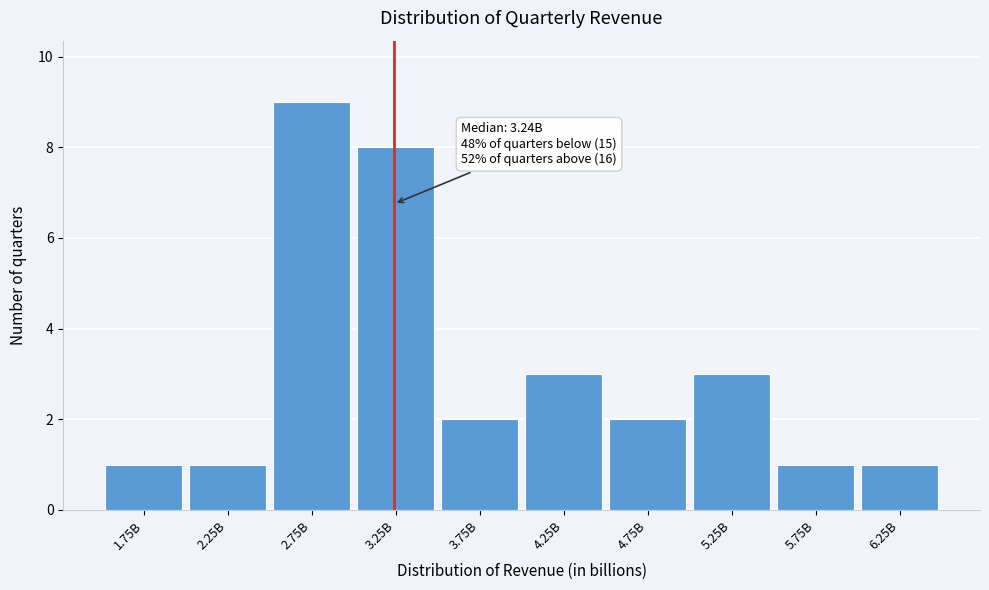

Reading right to left, extract all data points from this chart.

1	1	3	2	3	2	8	9	1	1